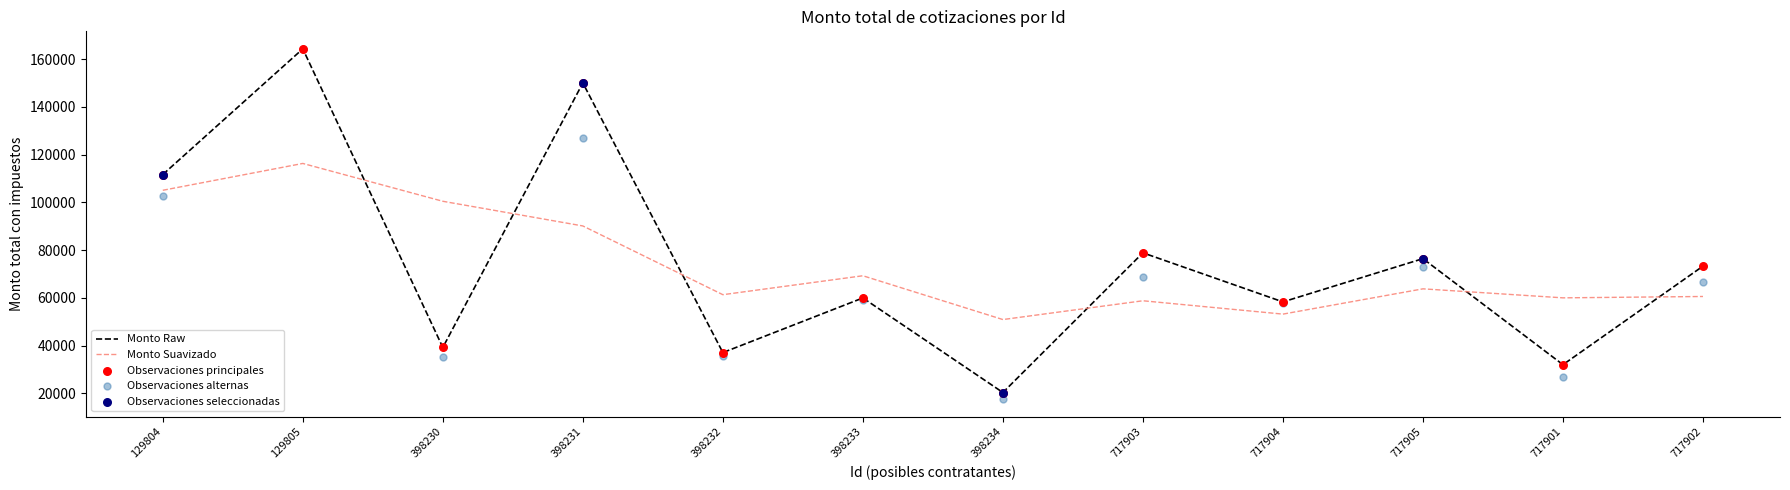

What is the change in value from 129804 to 398231?

+38350.0